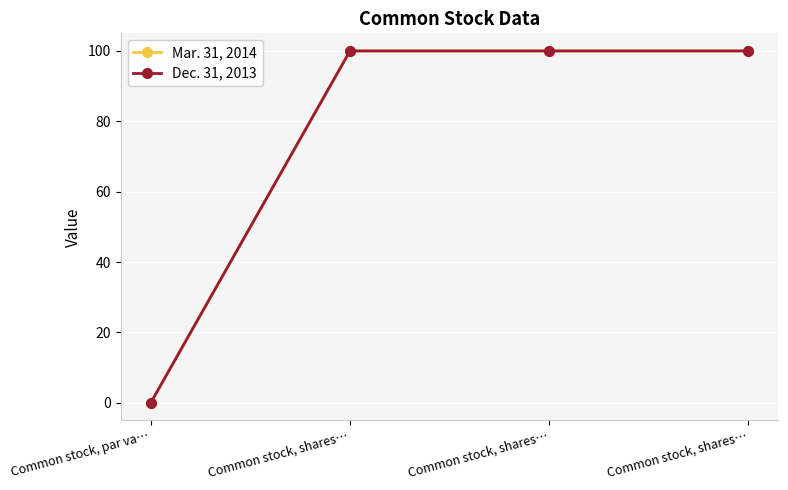

Is it true that Mar. 31, 2014 equals 100.0 at Common stock, shares…?

True